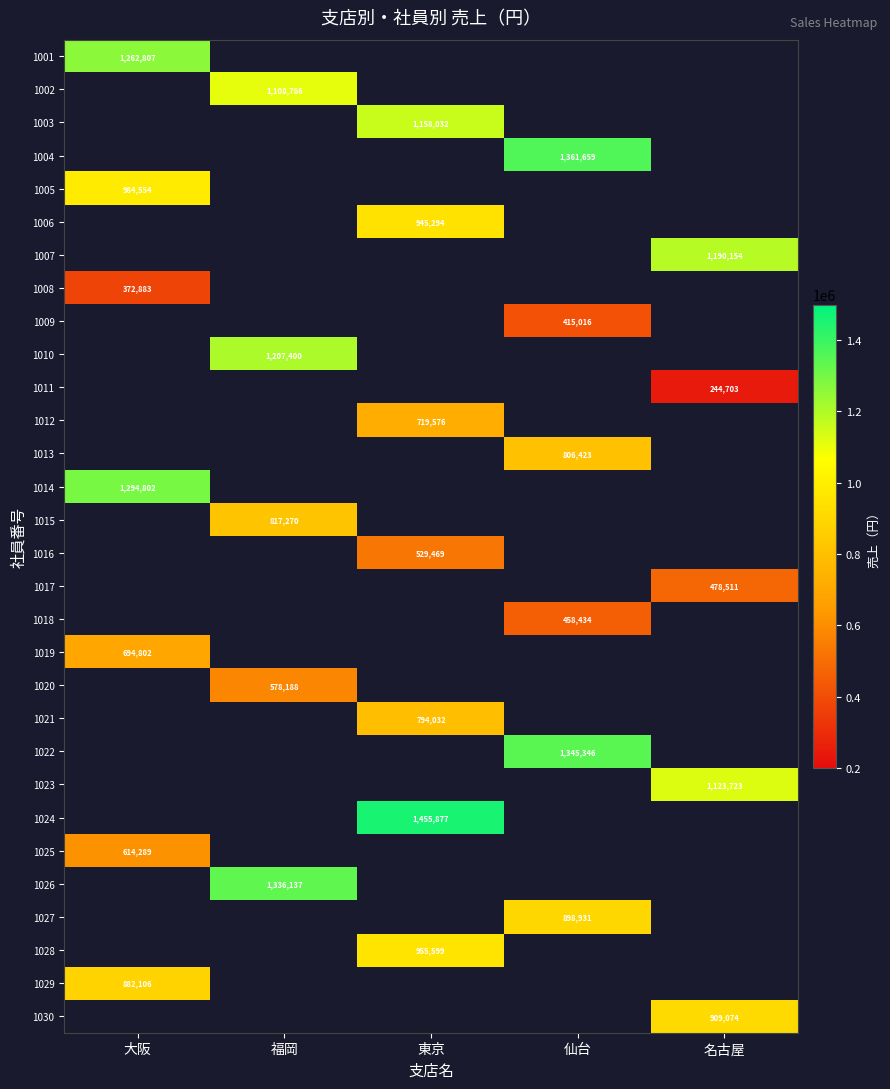

How many distinct data groups are displayed?

30